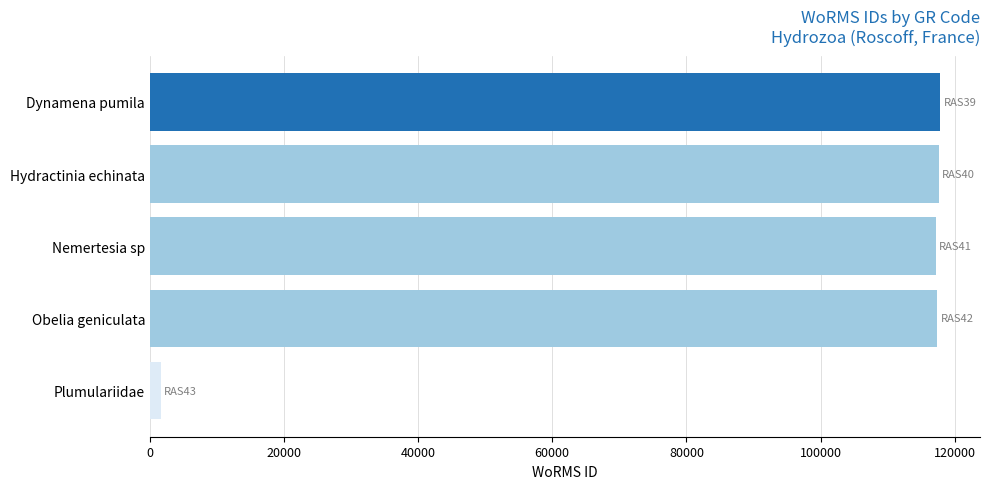

The chart shows a value of 117888 at Dynamena pumila. True or false?

True